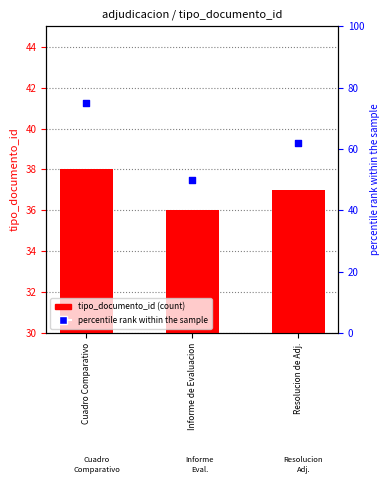

At which category is the sum across all series the highest?

Cuadro Comparativo